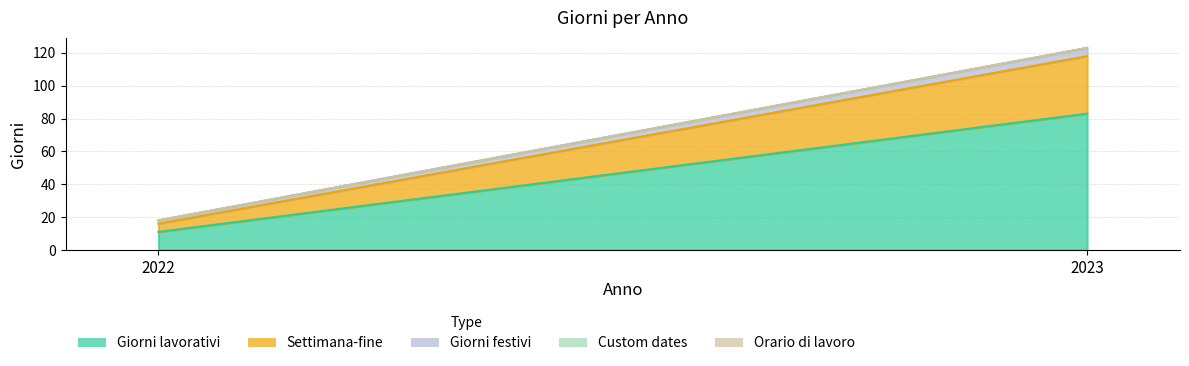

Rank the series at 2023 from highest to lowest value.

Giorni lavorativi, Settimana-fine, Giorni festivi, Custom dates, Orario di lavoro